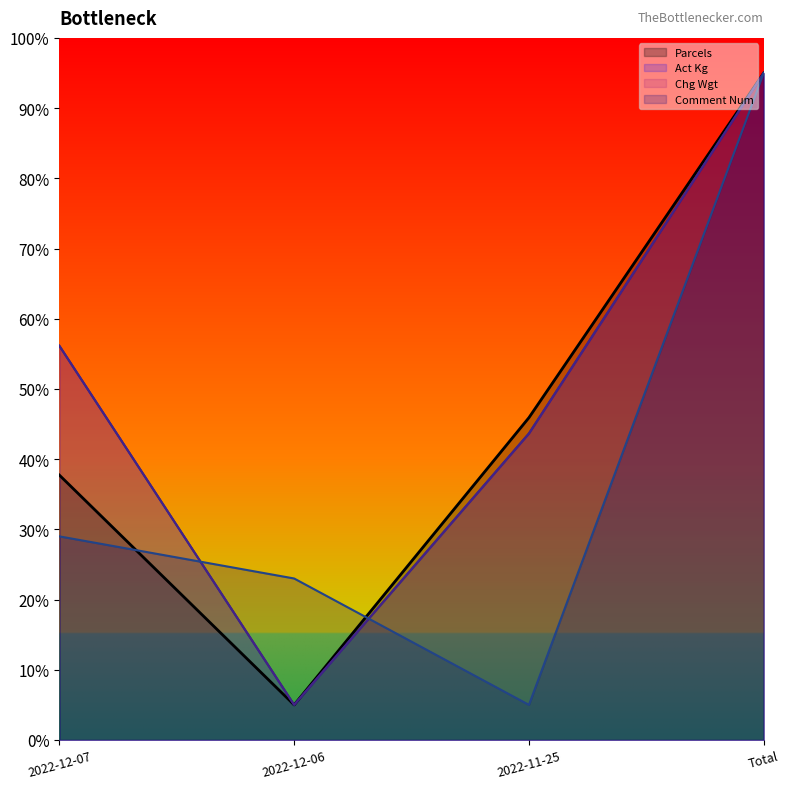

What is the sum of all Chg Wgt values?

199.8